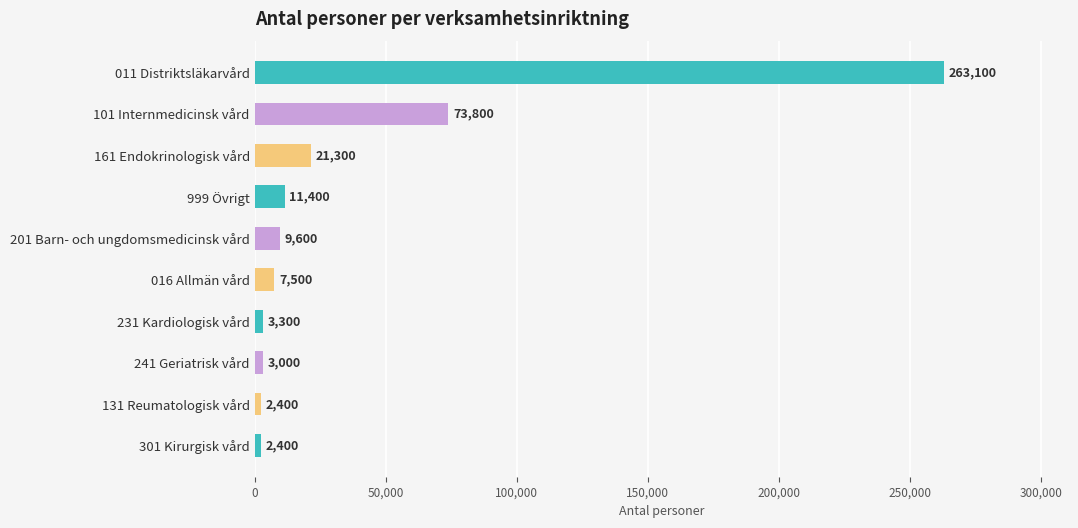

What is the minimum value shown in the chart?

2400